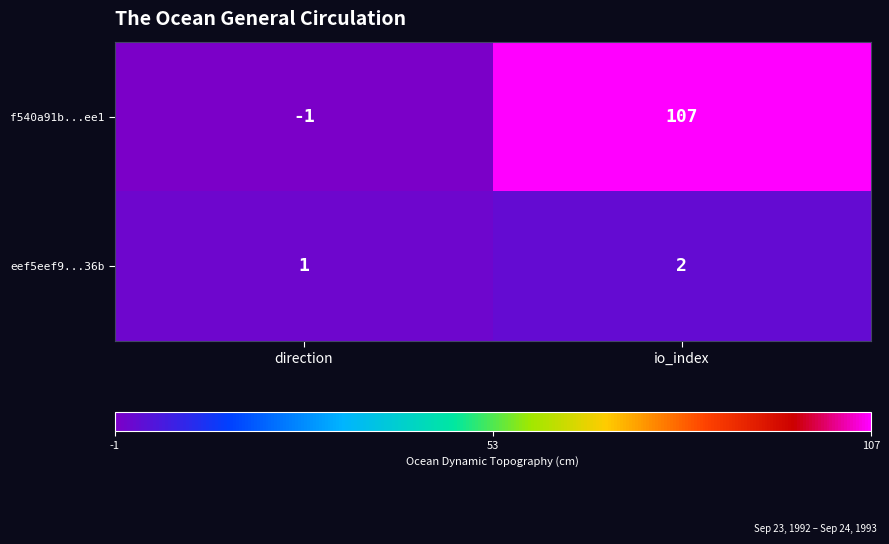

At which label is eef5eef9...36b closest to 1?

direction